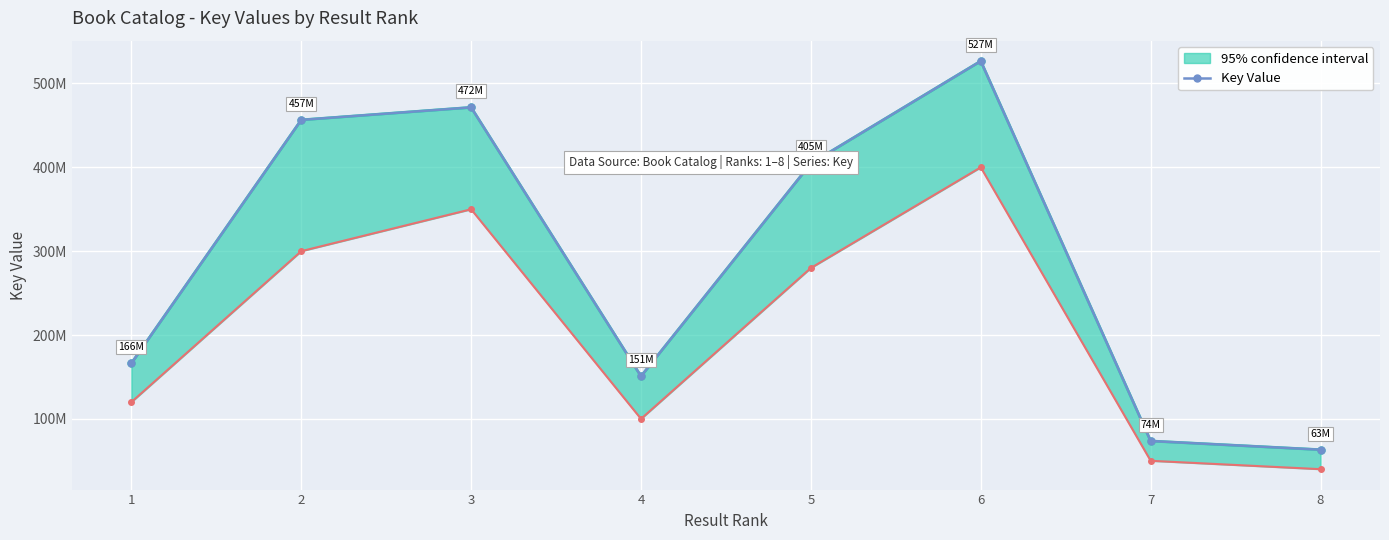

Reading left to right, transcribe all the data shown in this chart.

1=166232075	2=456574459	3=471511232	4=150791524	5=404658077	6=526741518	7=73606326	8=63229160